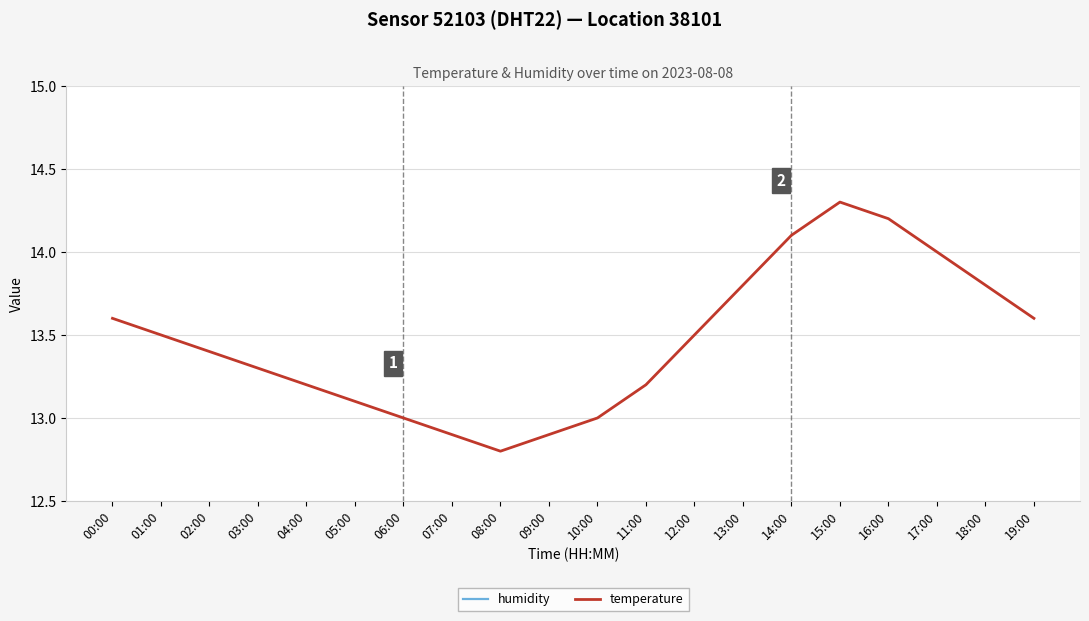

What is the difference between the second highest and second lowest values in the temperature series?

1.3